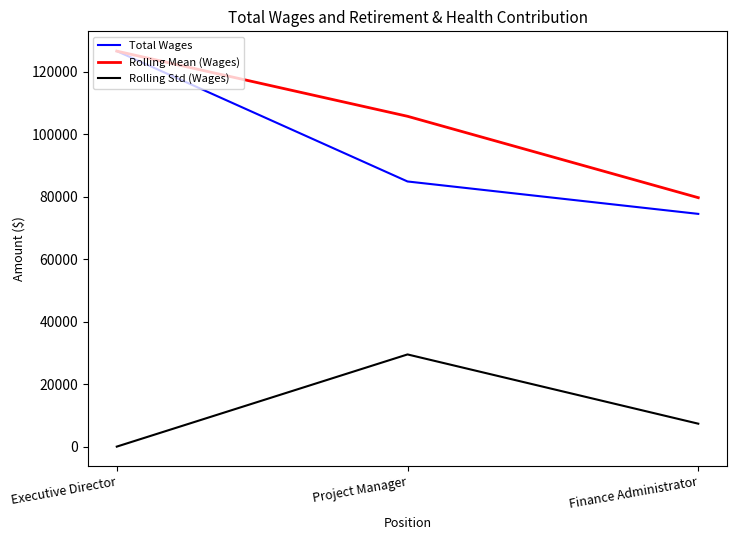

How many Rolling Mean (Wages) values are between 79723 and 126664?

3